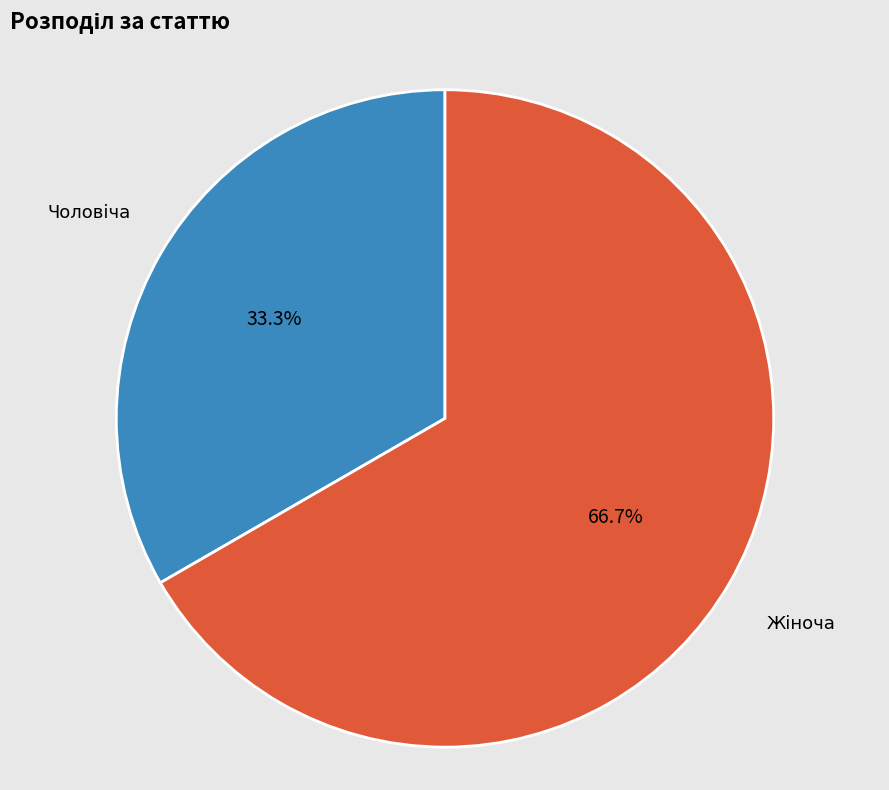

Does any single category account for the majority?

Yes